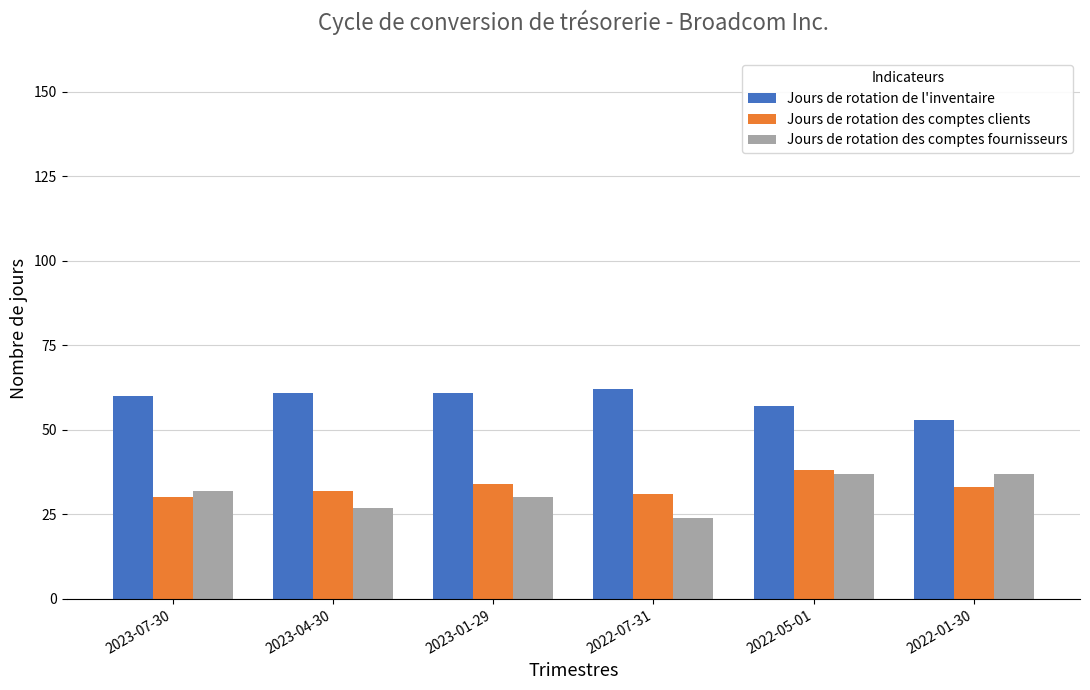

Rank the series at 2023-07-30 from lowest to highest value.

Jours de rotation des comptes clients, Jours de rotation des comptes fournisseurs, Jours de rotation de l'inventaire